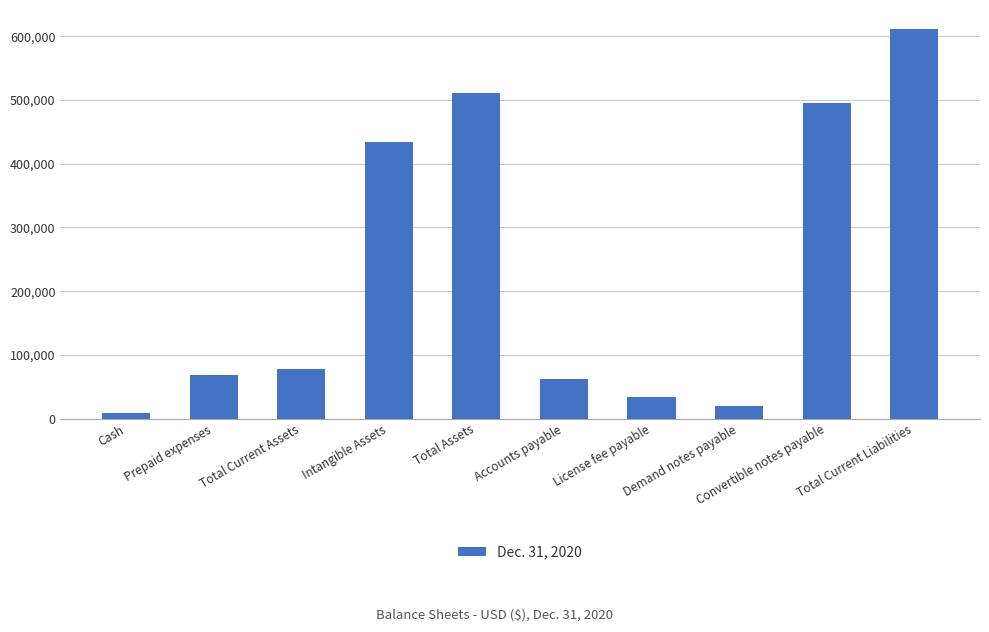

Reading right to left, transcribe all the data shown in this chart.

610757	494992	20486	33500	61779	510616	433707	77209	67718	9491